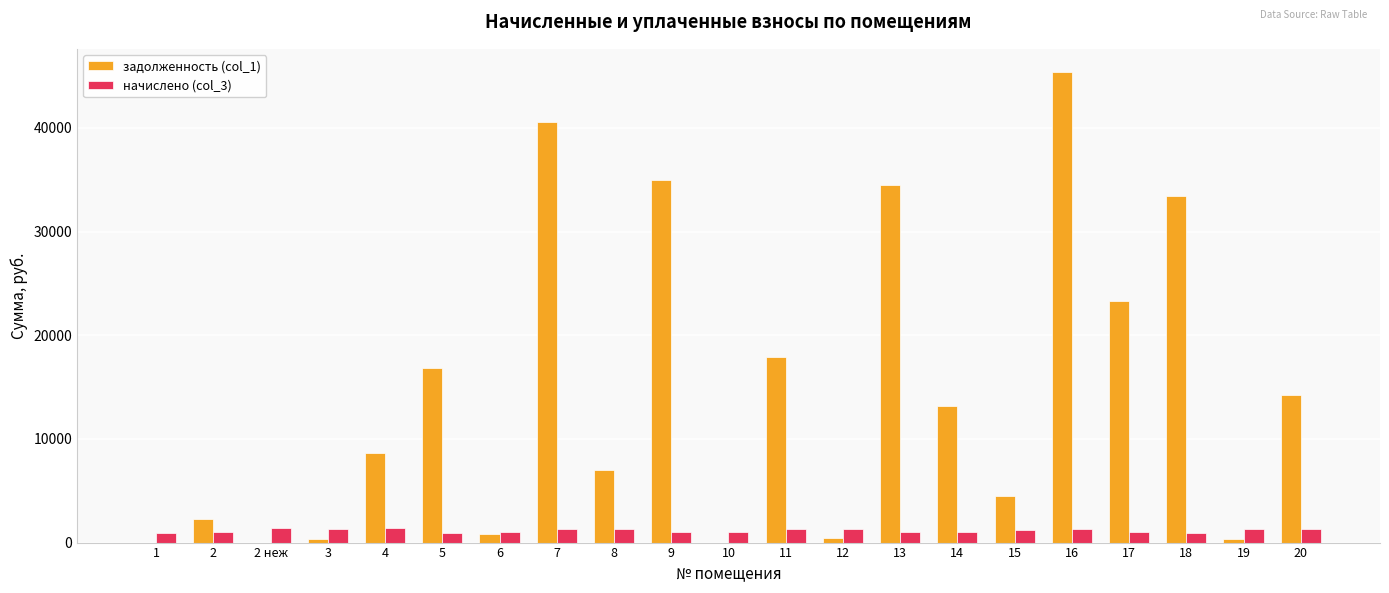

What is the greatest value displayed?

45353.6